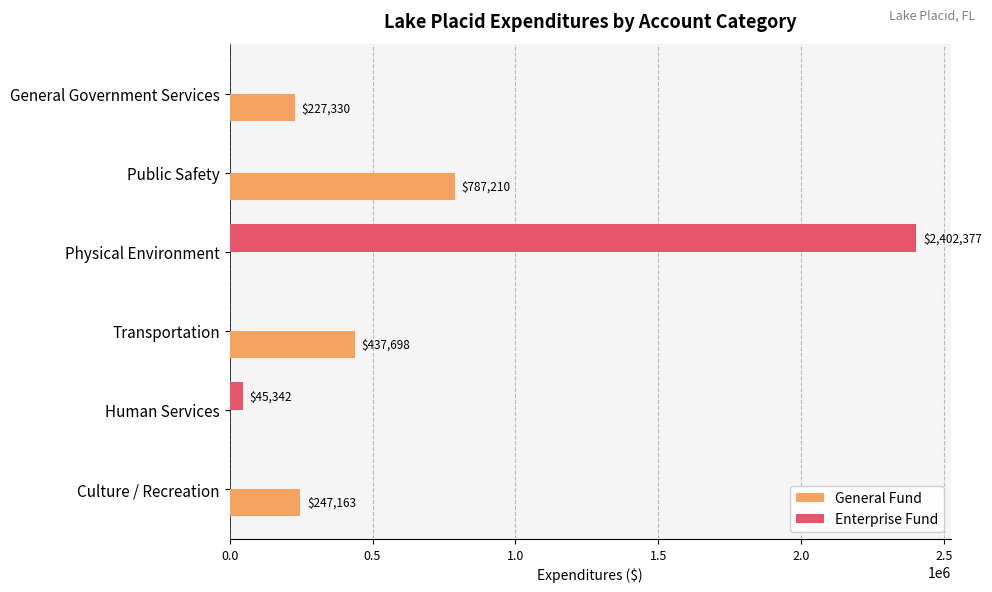

What are all the series names shown in the legend?

General Fund, Enterprise Fund